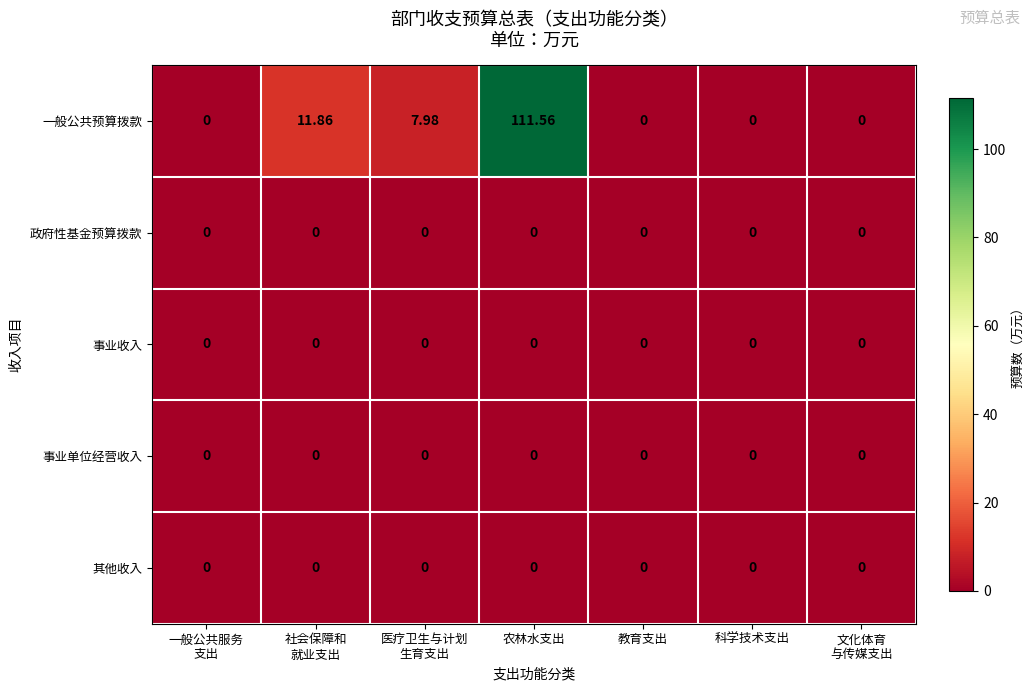

Which series has the largest total across all categories?

一般公共预算拨款